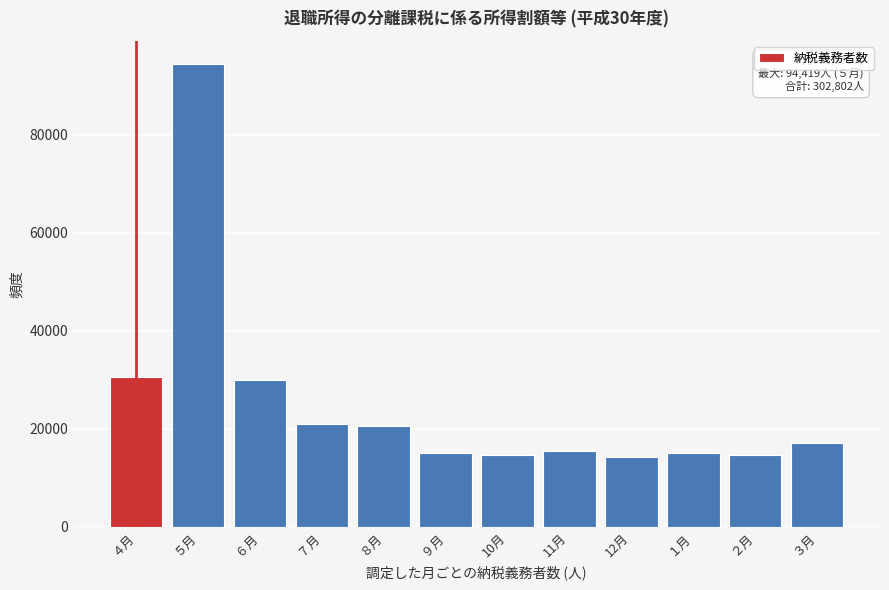

At which label is the value closest to 54321?

４月